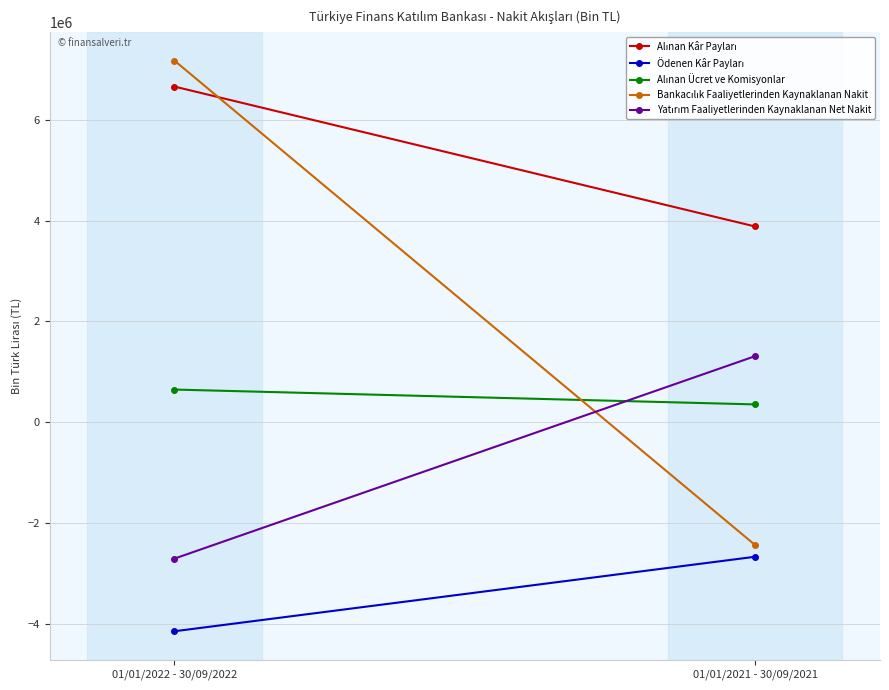

What is the sum of all Ödenen Kâr Payları values?

-6811115